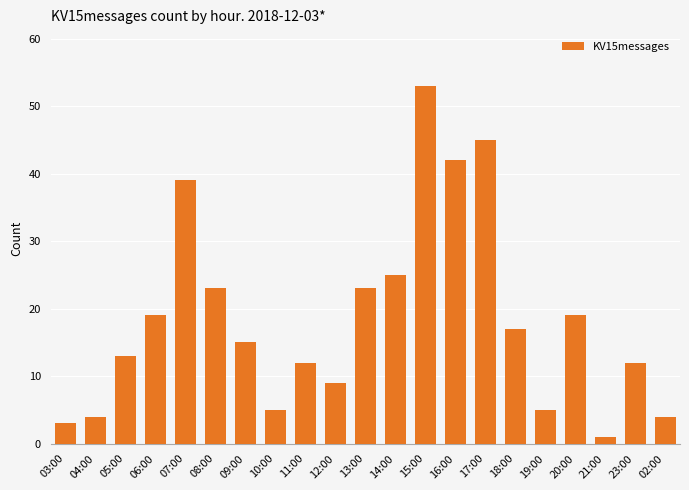

Reading left to right, transcribe all the data shown in this chart.

03:00=3	04:00=4	05:00=13	06:00=19	07:00=39	08:00=23	09:00=15	10:00=5	11:00=12	12:00=9	13:00=23	14:00=25	15:00=53	16:00=42	17:00=45	18:00=17	19:00=5	20:00=19	21:00=1	23:00=12	02:00=4